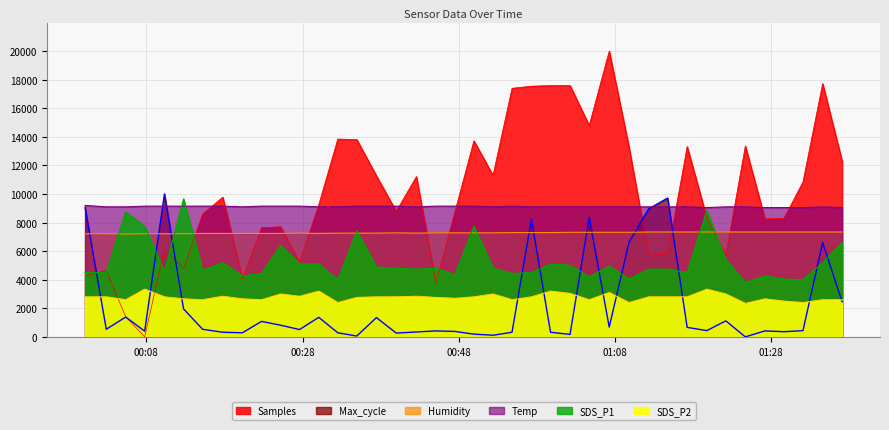

True or false: Max_cycle has more than 1 interior local peaks.

True